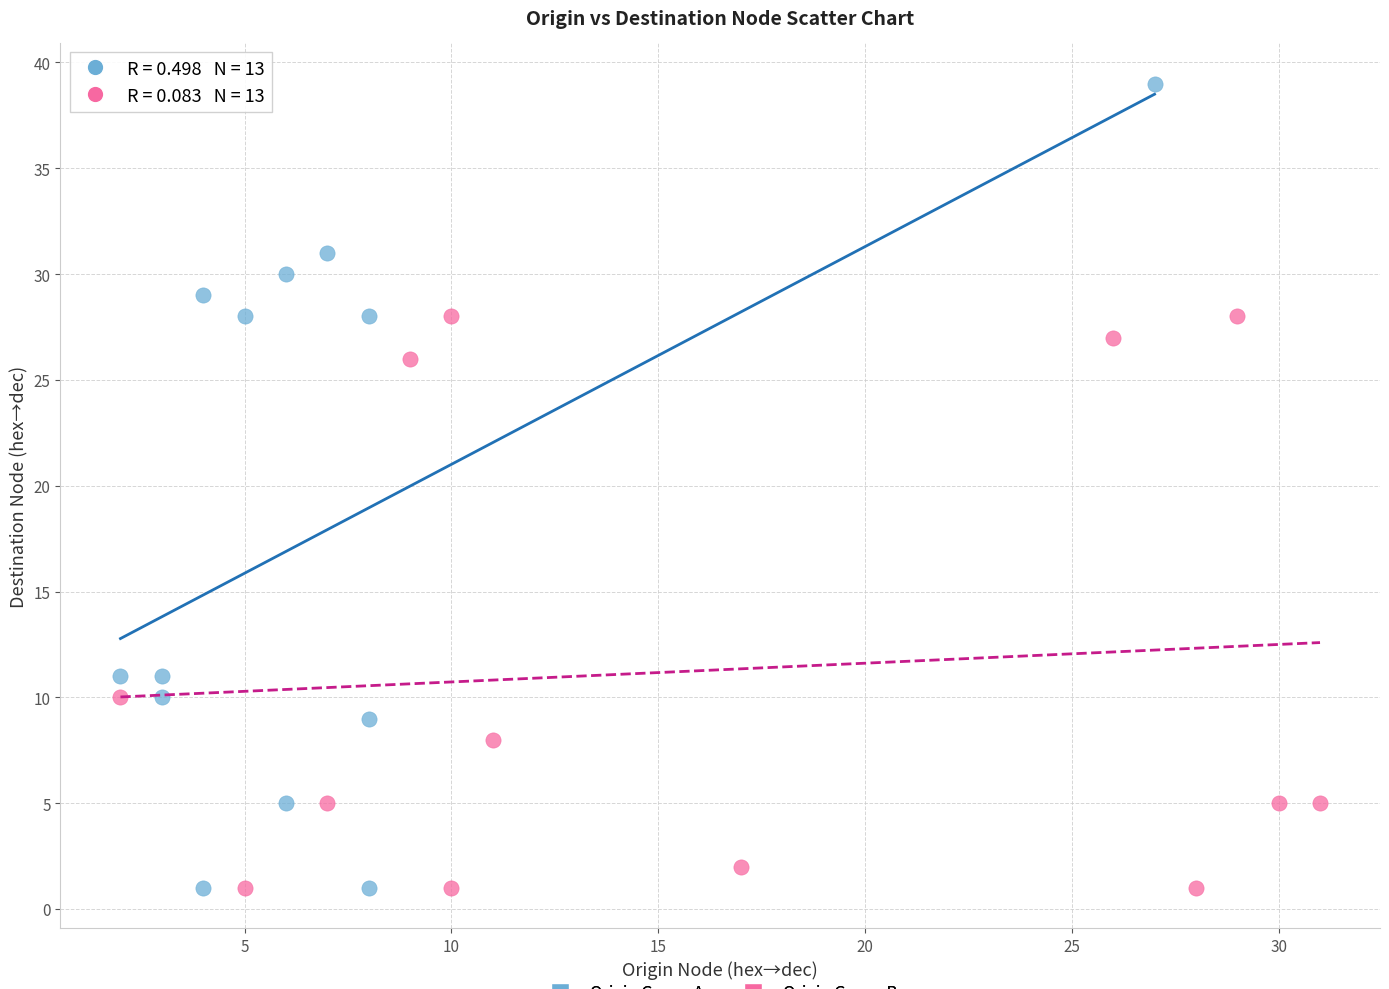

Which series has the widest spread of Y values?

Origin Group A